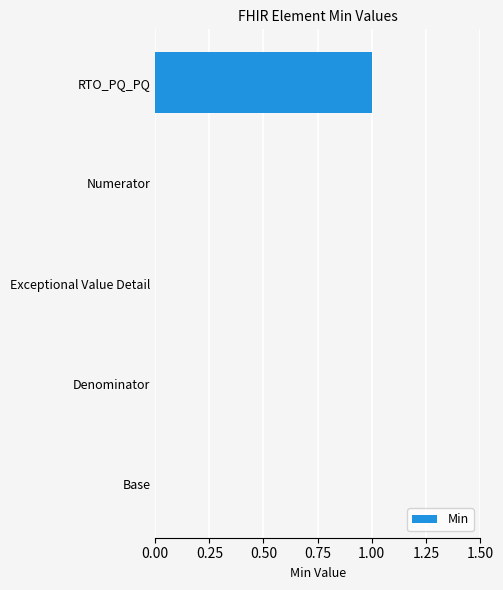

How many values are between 0 and 1?

5